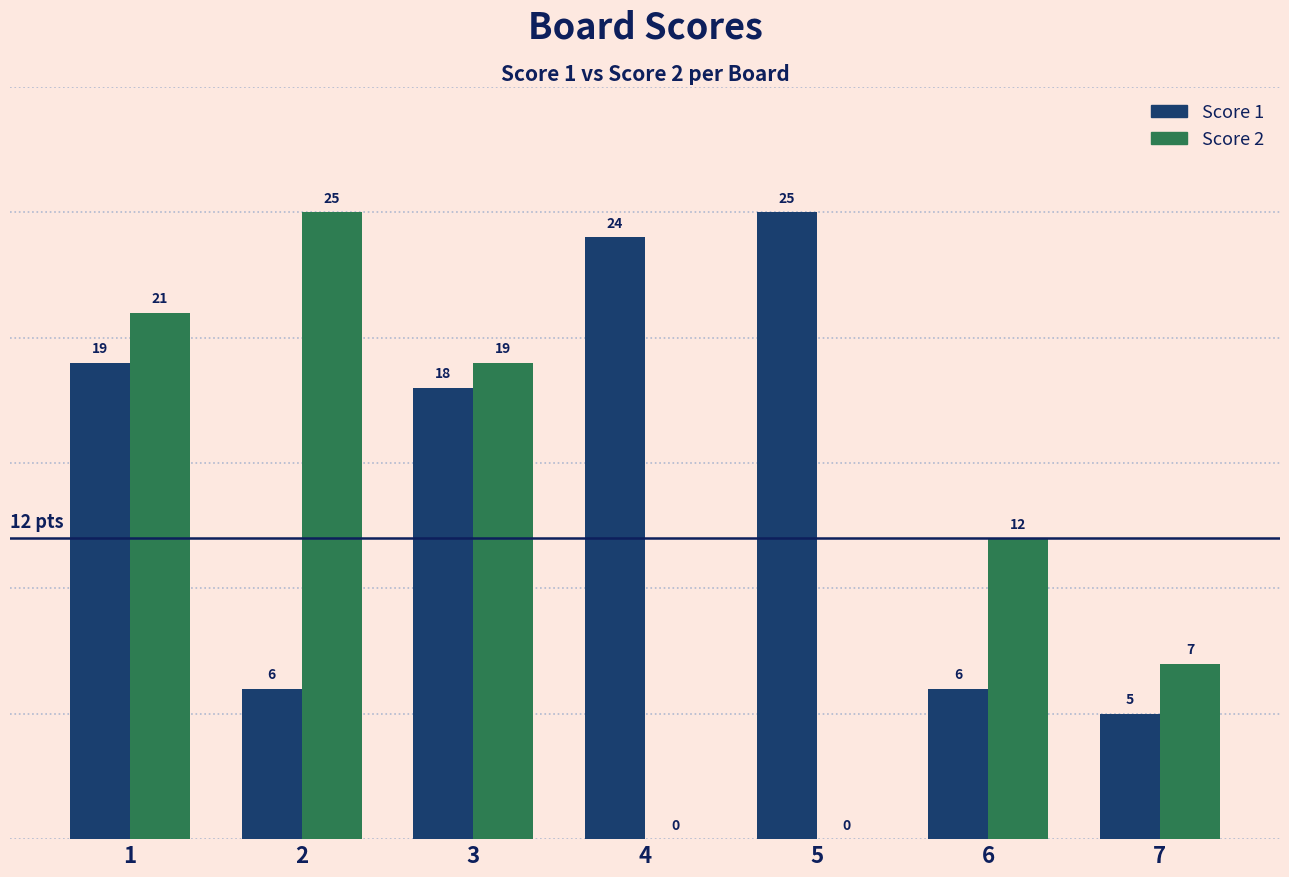

How many groups of bars are there?

7